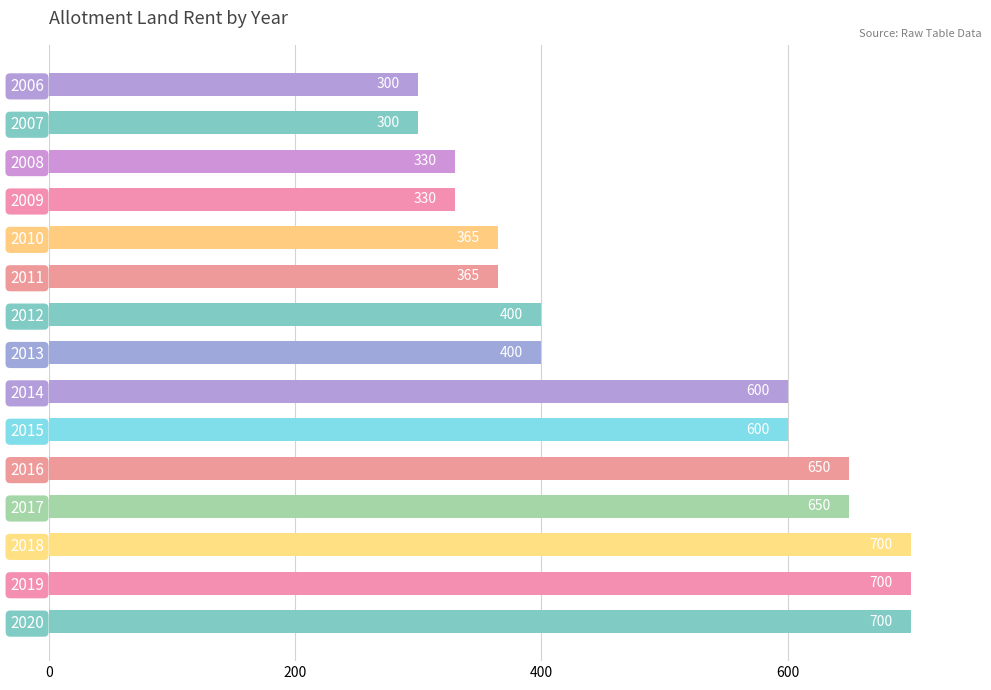

Reading bottom to top, list all the values displayed in this chart.

700	700	700	650	650	600	600	400	400	365	365	330	330	300	300